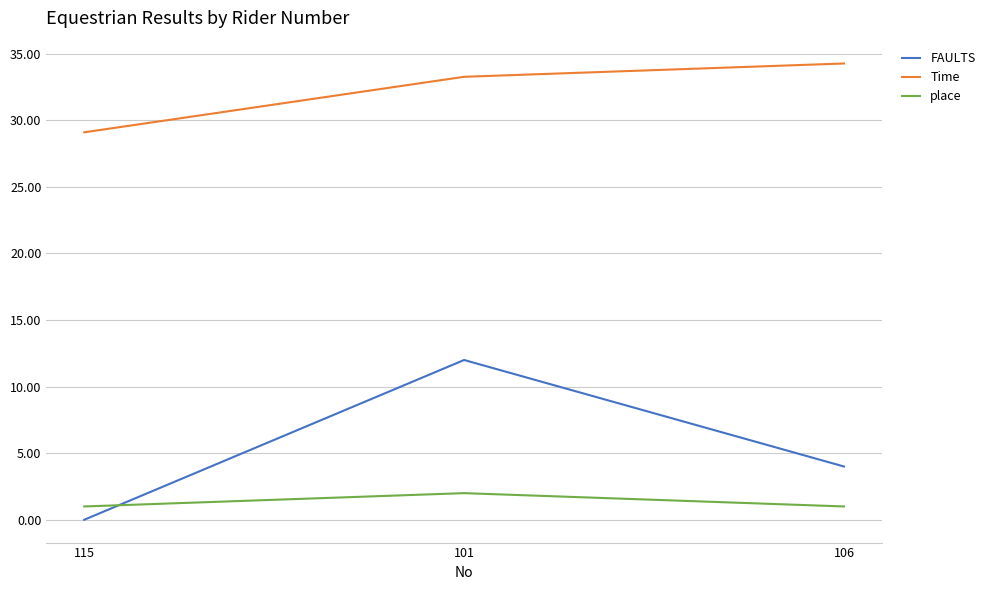

Count the number of data series in this chart.

3